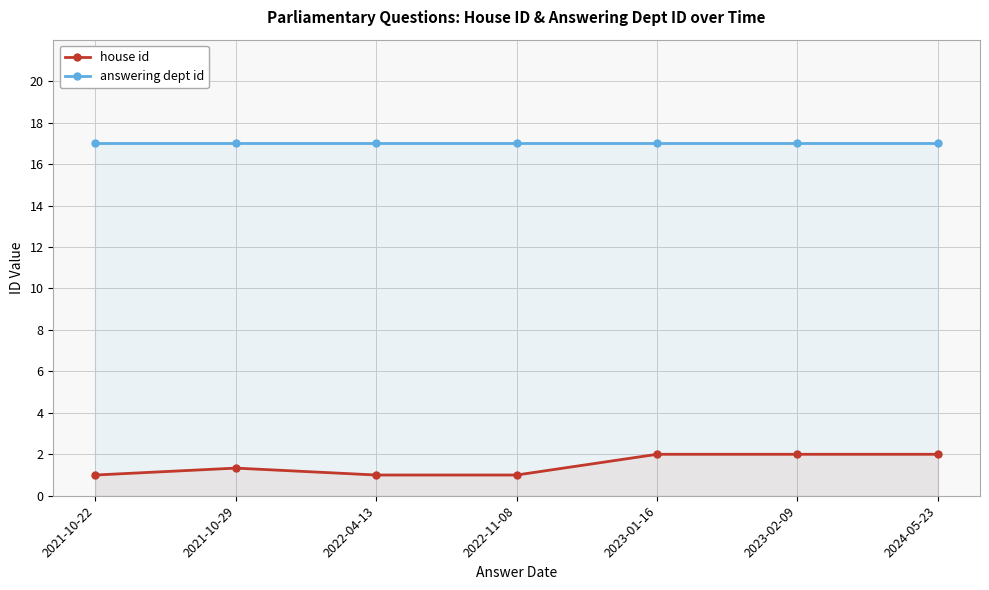

The house id series shows 2.1 at 2021-10-29. True or false?

False